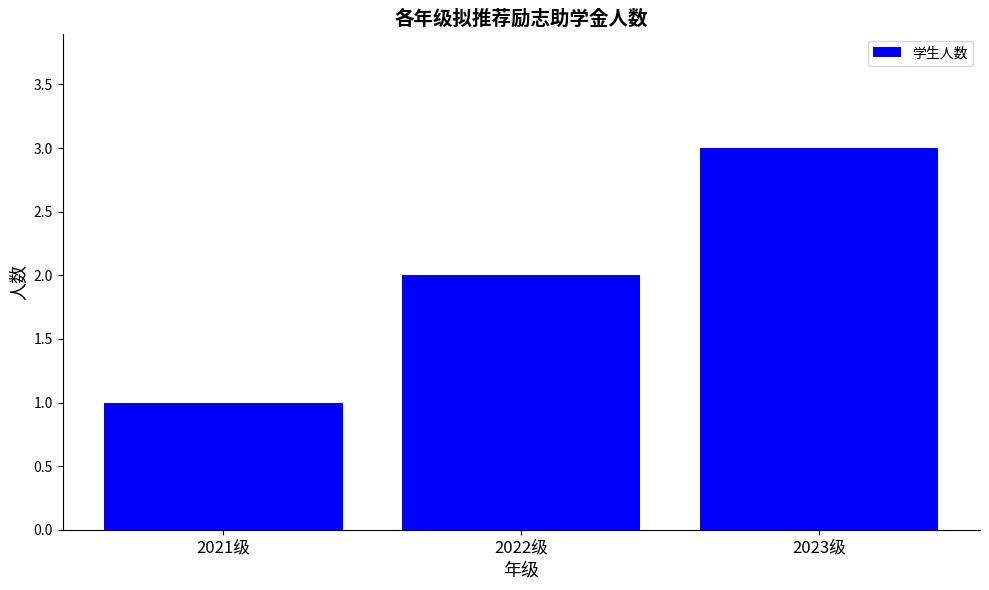

Is it true that the value at 2022级 is 1?

False